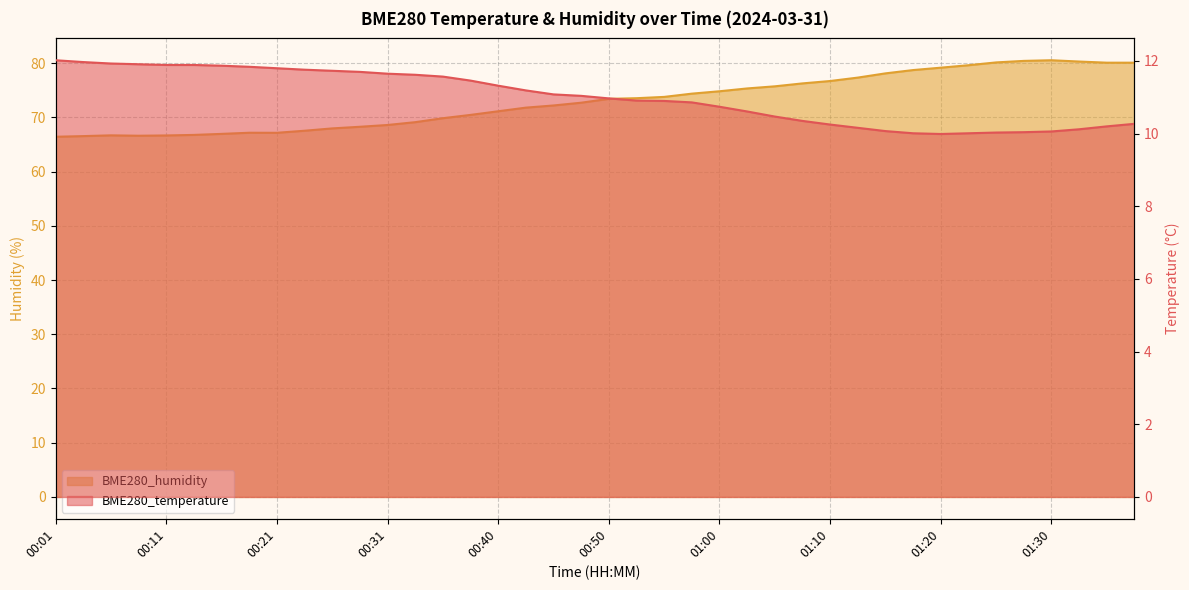

What is the highest value of the BME280_humidity series?

80.5